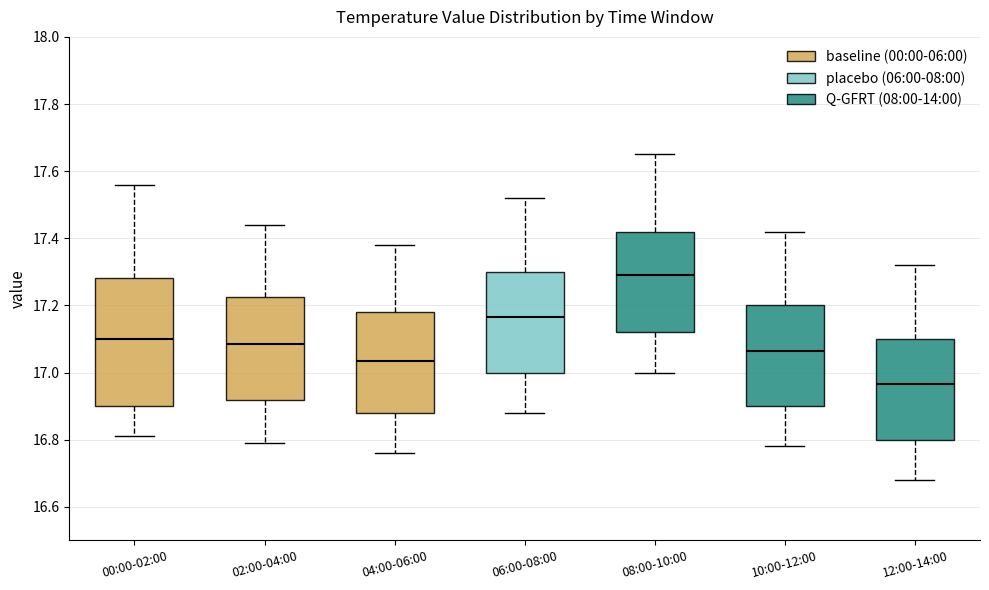

Which box's median line is the lowest?

12:00-14:00